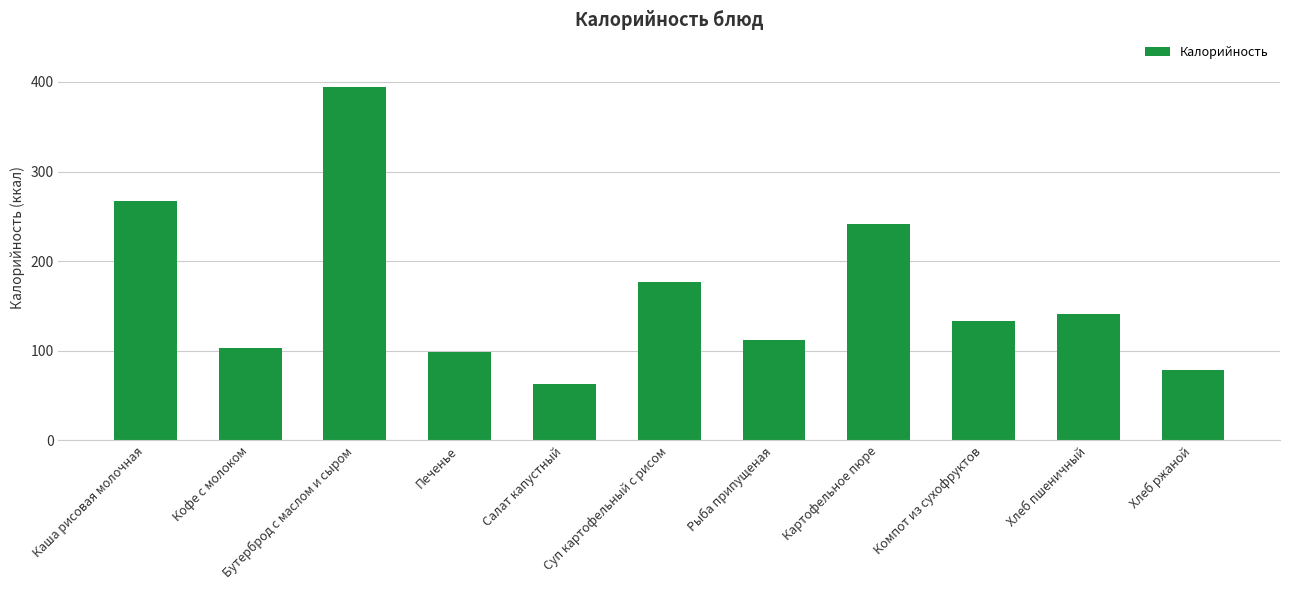

What is the change in value from Бутерброд с маслом и сыром to Хлеб пшеничный?

-253.4